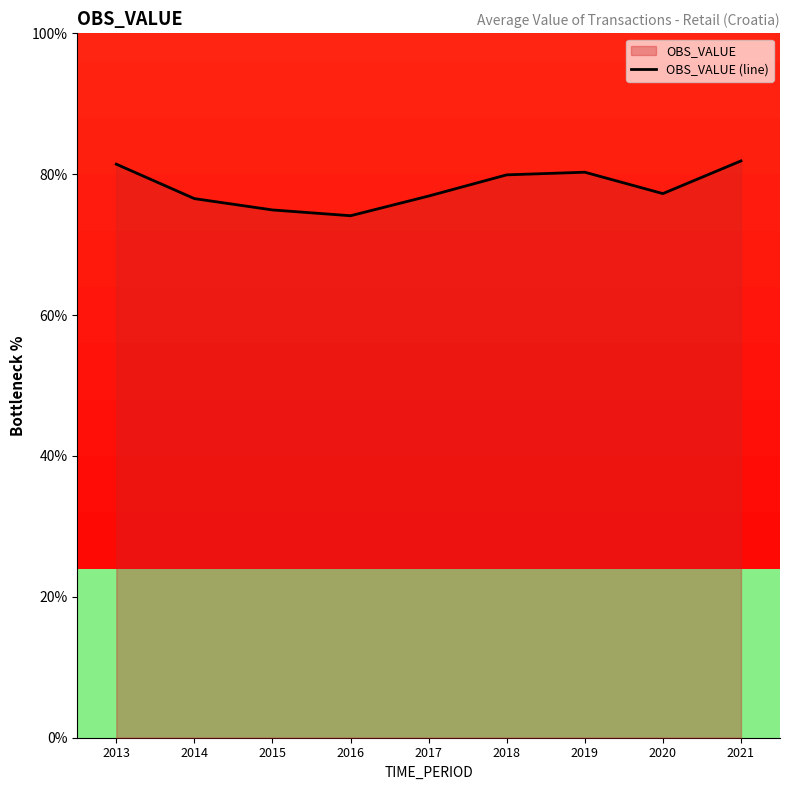

Read the value at 2020.

77.2